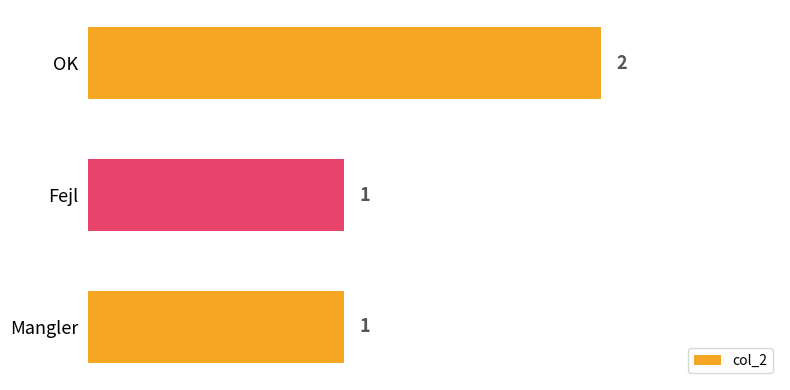

How many categories are shown in the chart?

3